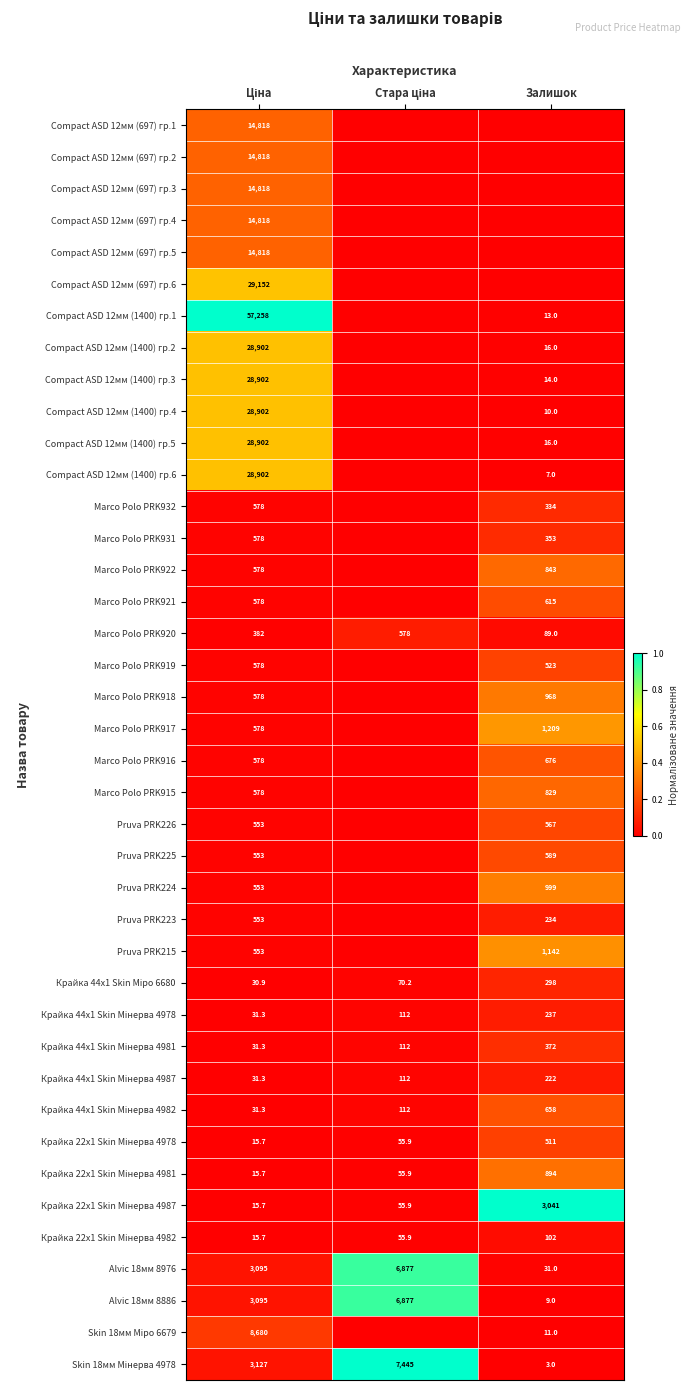

At Ціна, list the series in order from largest to smallest.

Compact ASD 12мм (1400) гр.1, Compact ASD 12мм (697) гр.6, Compact ASD 12мм (1400) гр.2, Compact ASD 12мм (1400) гр.3, Compact ASD 12мм (1400) гр.4, Compact ASD 12мм (1400) гр.5, Compact ASD 12мм (1400) гр.6, Compact ASD 12мм (697) гр.1, Compact ASD 12мм (697) гр.2, Compact ASD 12мм (697) гр.3, Compact ASD 12мм (697) гр.4, Compact ASD 12мм (697) гр.5, Skin 18мм Міро 6679, Skin 18мм Мінерва 4978, Alvic 18мм 8976, Alvic 18мм 8886, Marco Polo PRK932, Marco Polo PRK931, Marco Polo PRK922, Marco Polo PRK921, Marco Polo PRK919, Marco Polo PRK918, Marco Polo PRK917, Marco Polo PRK916, Marco Polo PRK915, Pruva PRK226, Pruva PRK225, Pruva PRK224, Pruva PRK223, Pruva PRK215, Marco Polo PRK920, Крайка 44x1 Skin Мінерва 4978, Крайка 44x1 Skin Мінерва 4981, Крайка 44x1 Skin Мінерва 4987, Крайка 44x1 Skin Мінерва 4982, Крайка 44x1 Skin Міро 6680, Крайка 22x1 Skin Мінерва 4978, Крайка 22x1 Skin Мінерва 4981, Крайка 22x1 Skin Мінерва 4987, Крайка 22x1 Skin Мінерва 4982